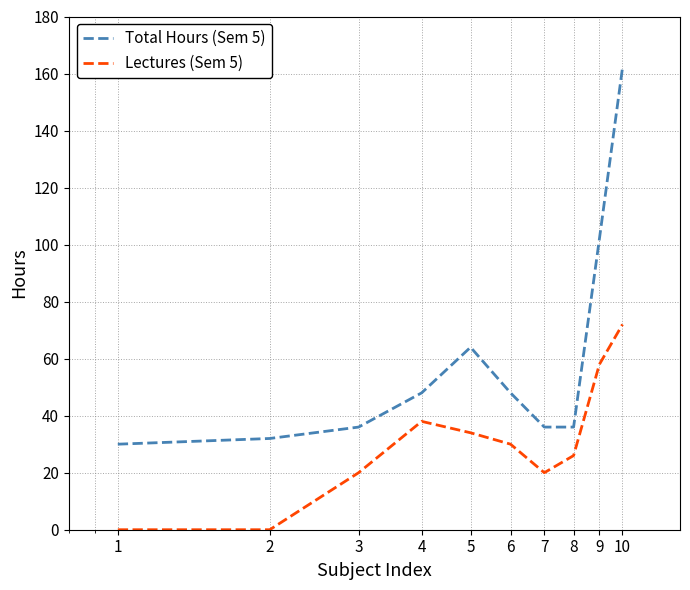

Which series has the widest spread of values?

Total Hours (Sem 5)